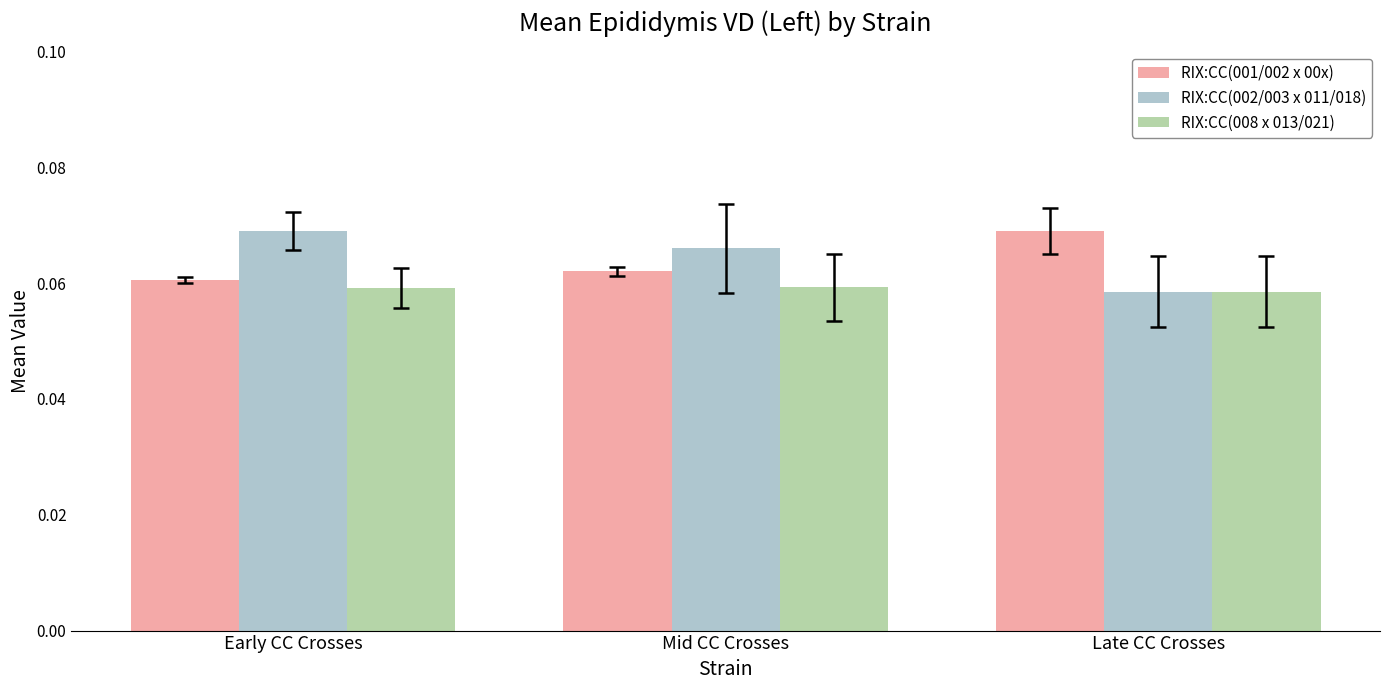

The value of RIX:CC(001/002 x 00x) at Mid CC Crosses is 0.0. True or false?

False